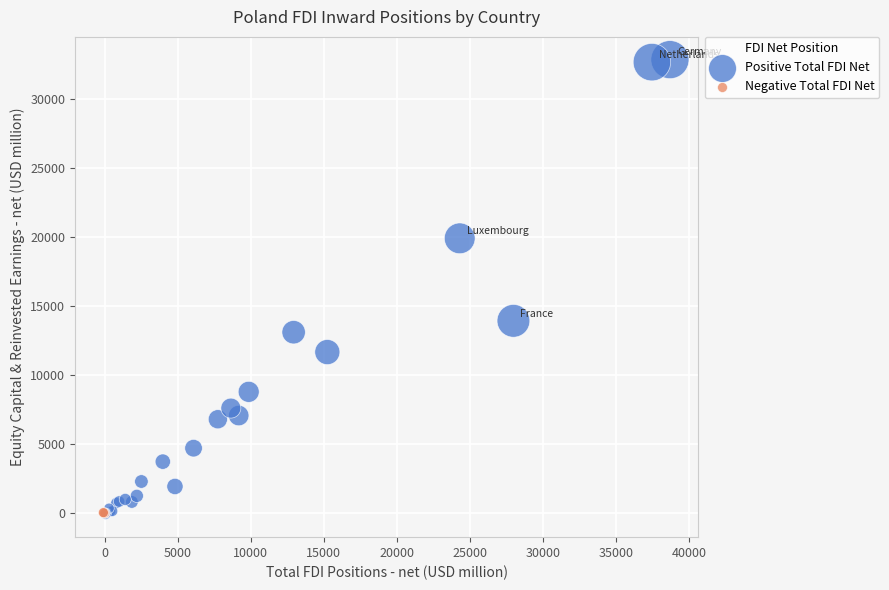

Which series has the widest spread of Y values?

Positive Total FDI Net